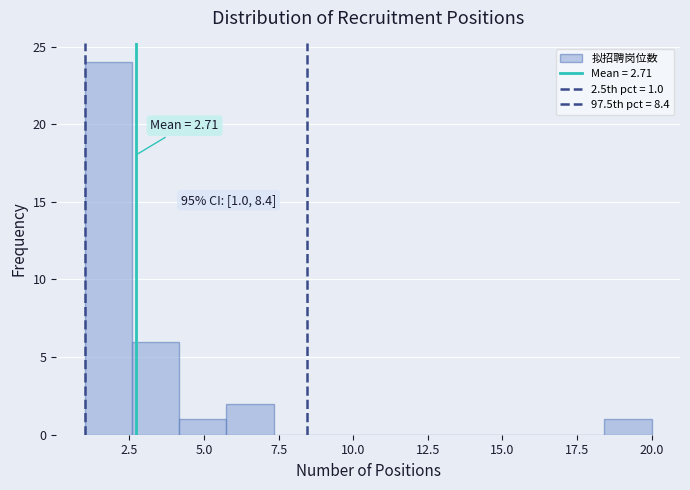

Around what value on the x-axis is the tallest bar? Give the approximate position of its centre, as read against the axis.

2.0